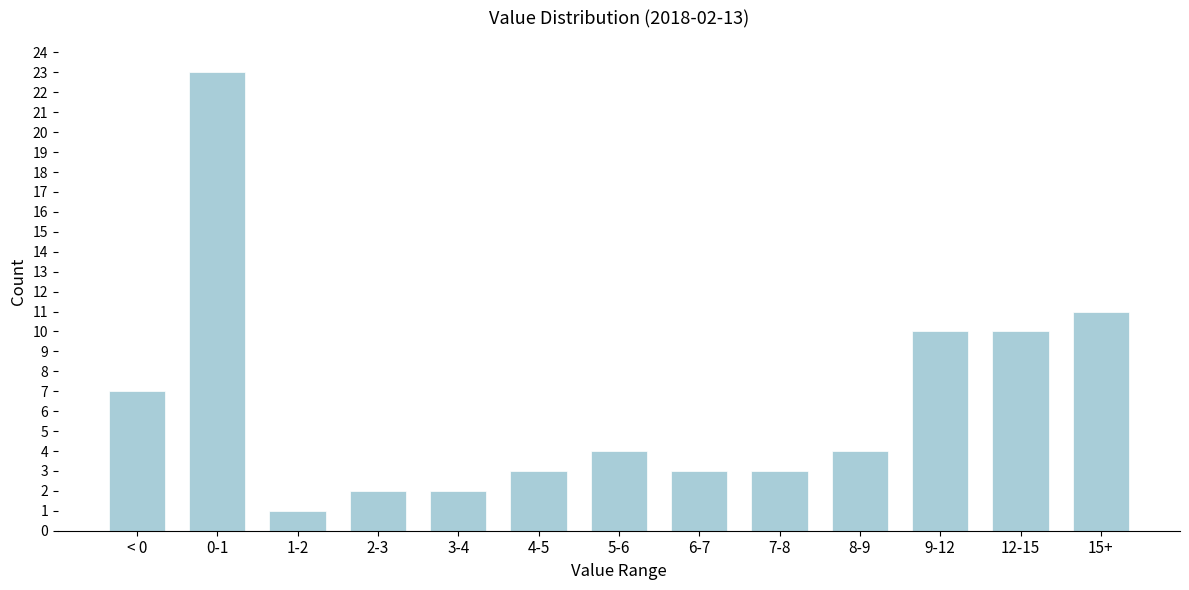

Reading left to right, list all the values displayed in this chart.

< 0=7	0-1=23	1-2=1	2-3=2	3-4=2	4-5=3	5-6=4	6-7=3	7-8=3	8-9=4	9-12=10	12-15=10	15+=11